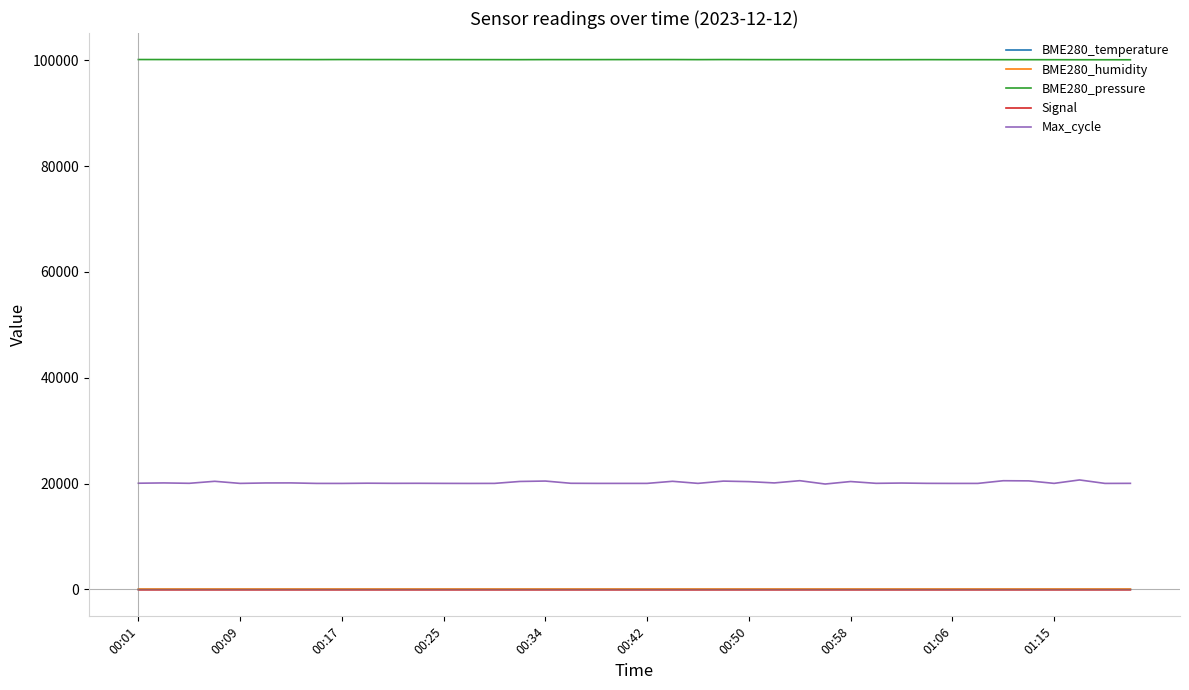

What is the greatest value displayed?

100135.0